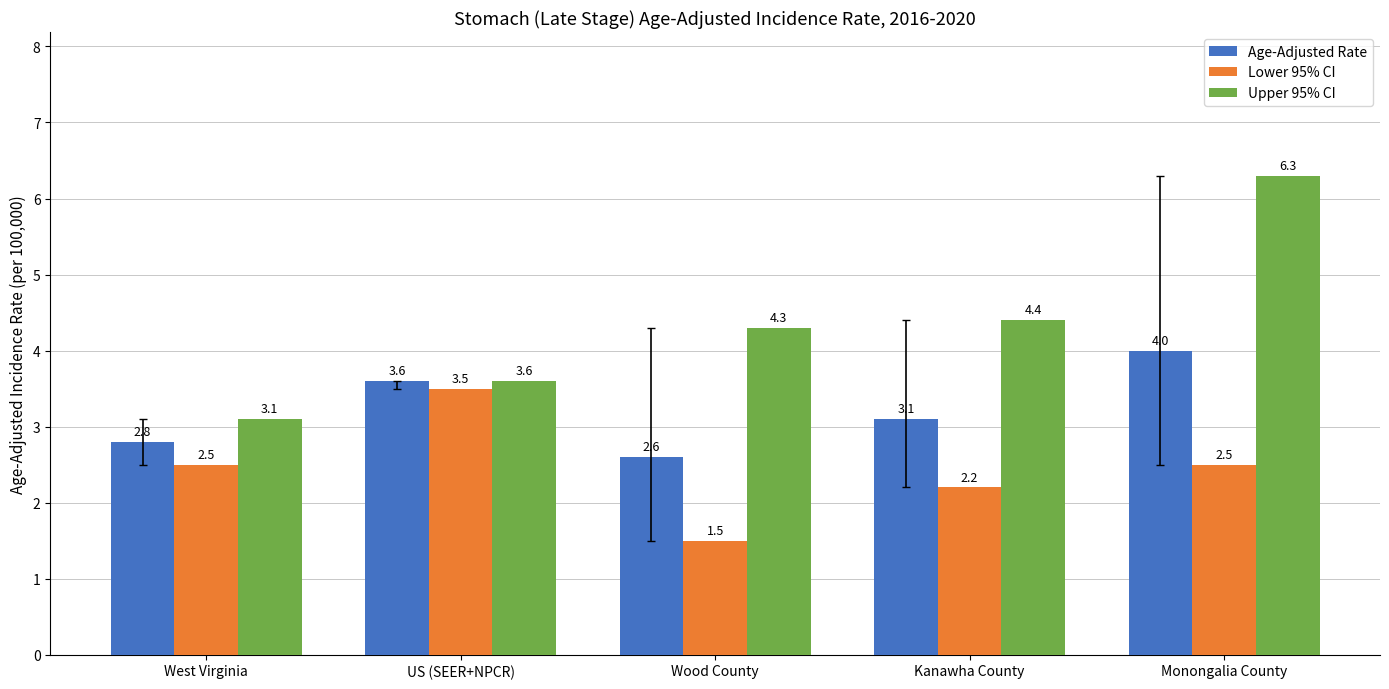

Which series has the largest total across all categories?

Upper 95% CI